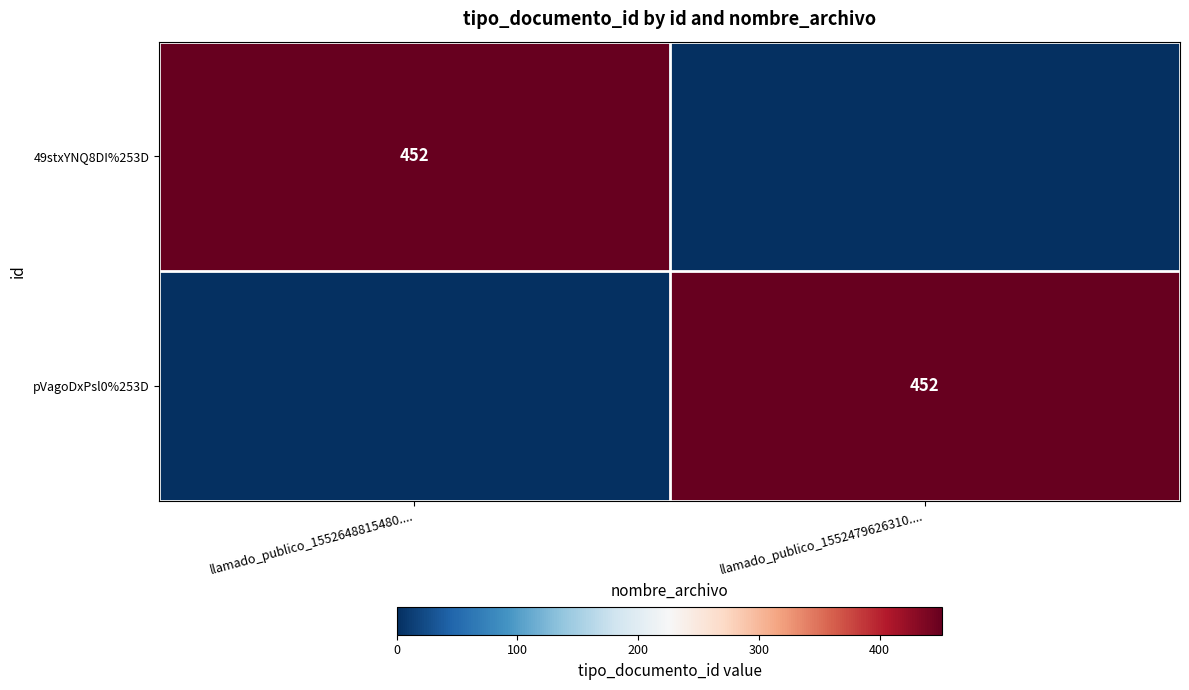

The value of 49stxYNQ8DI%253D at llamado_publico_1552648815480.... is 232. True or false?

False